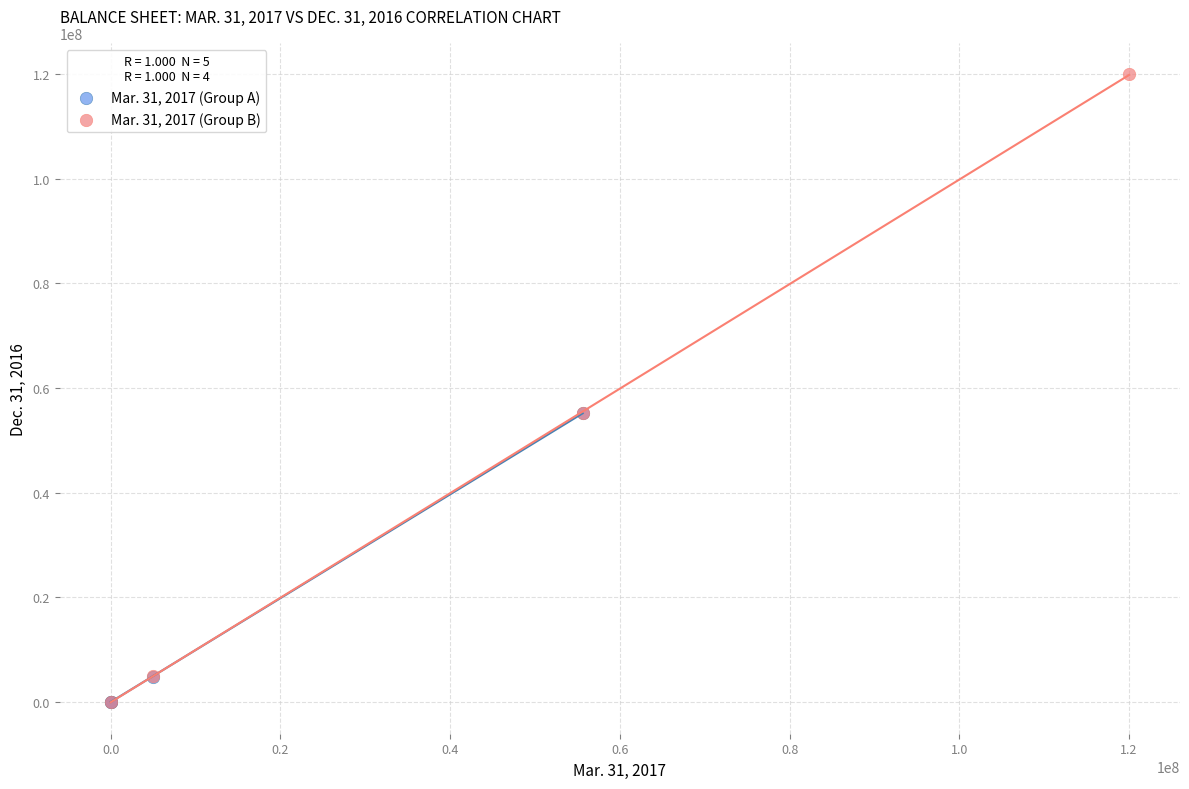

Which series has the largest Y range (max minus min)?

Mar. 31, 2017 (Group B)